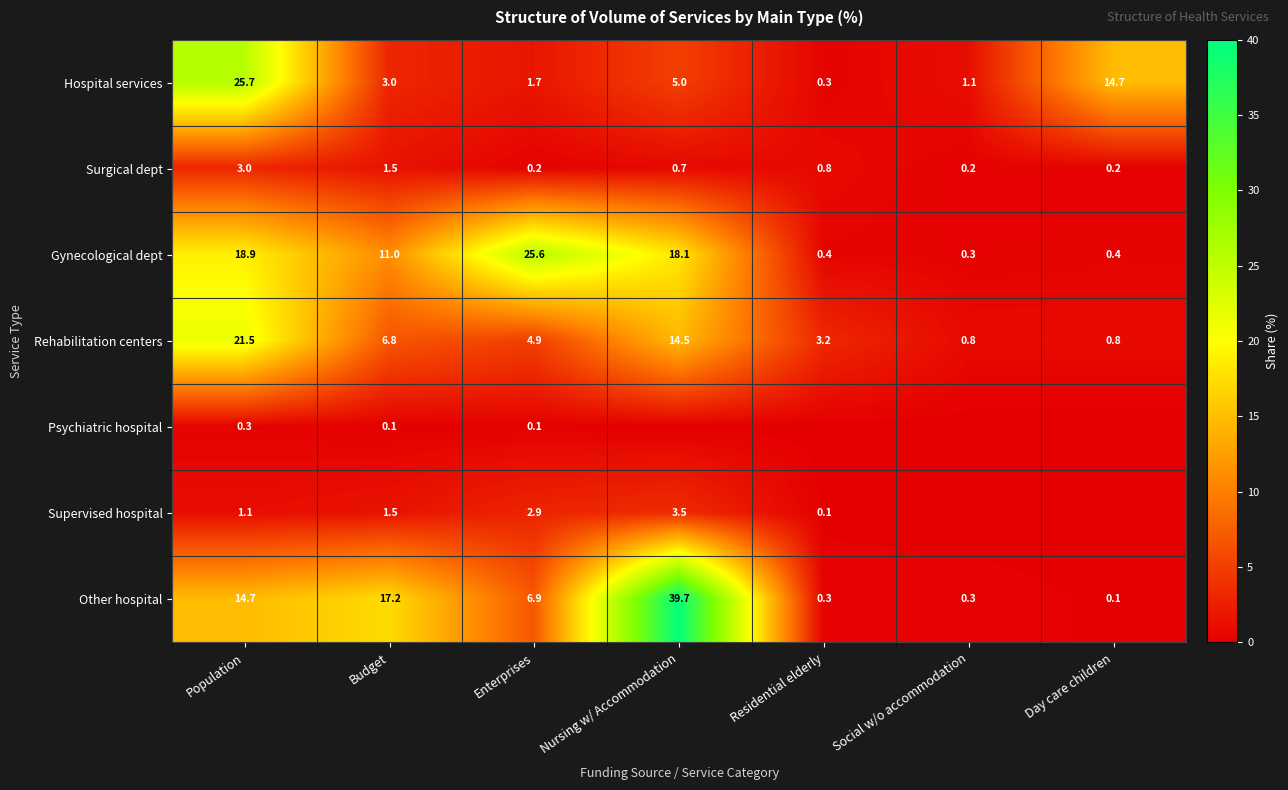

At Enterprises, list the series in order from largest to smallest.

Gynecological dept, Other hospital, Rehabilitation centers, Supervised hospital, Hospital services, Surgical dept, Psychiatric hospital